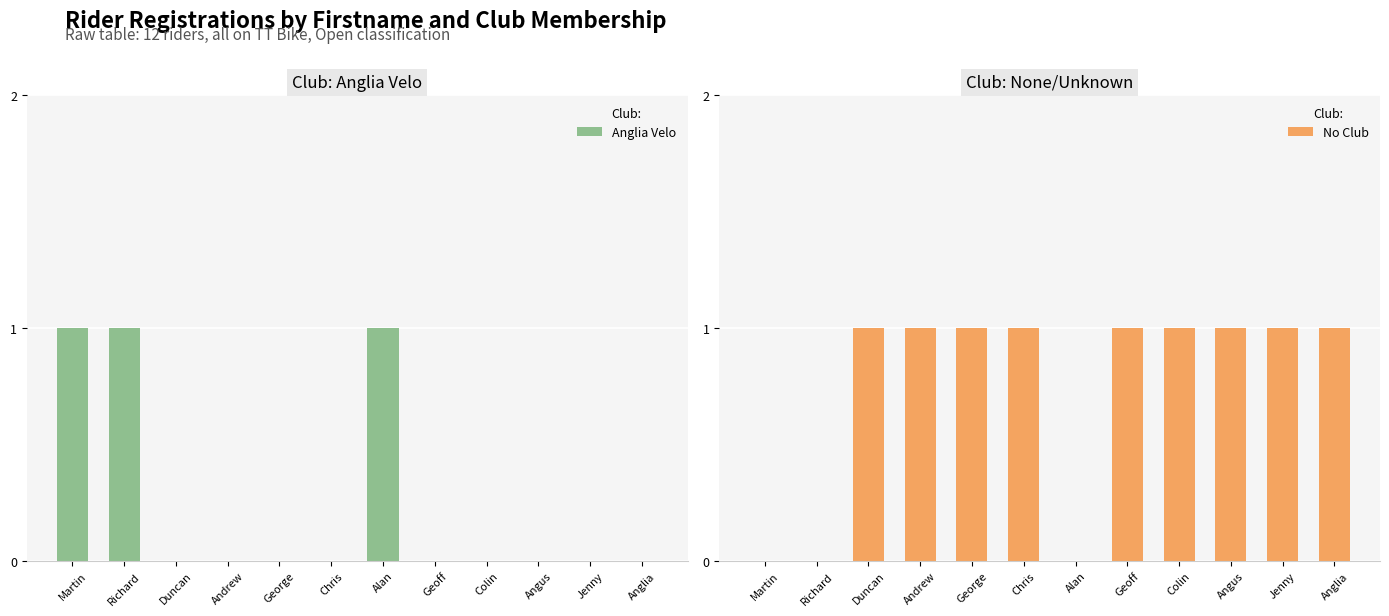

How many bars are there in each group?

2